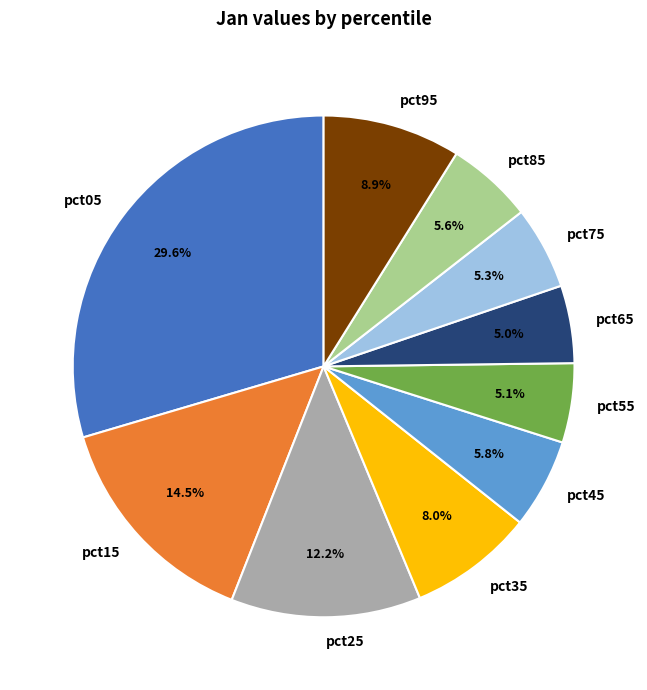

What is the total percentage of pct25 and pct05?

41.8%